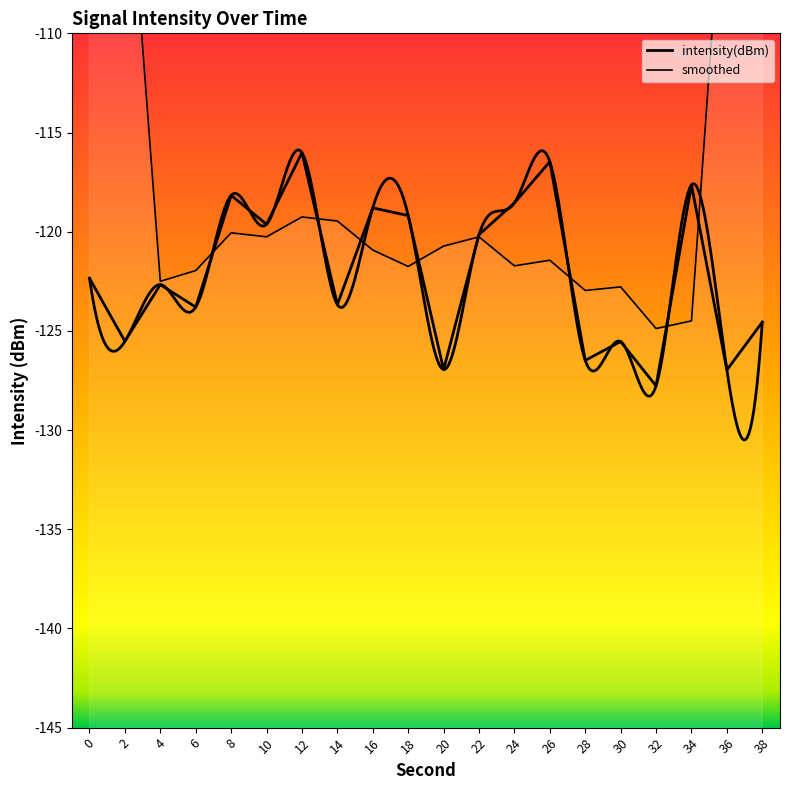

True or false: intensity(dBm) and smoothed intersect in this chart.

True